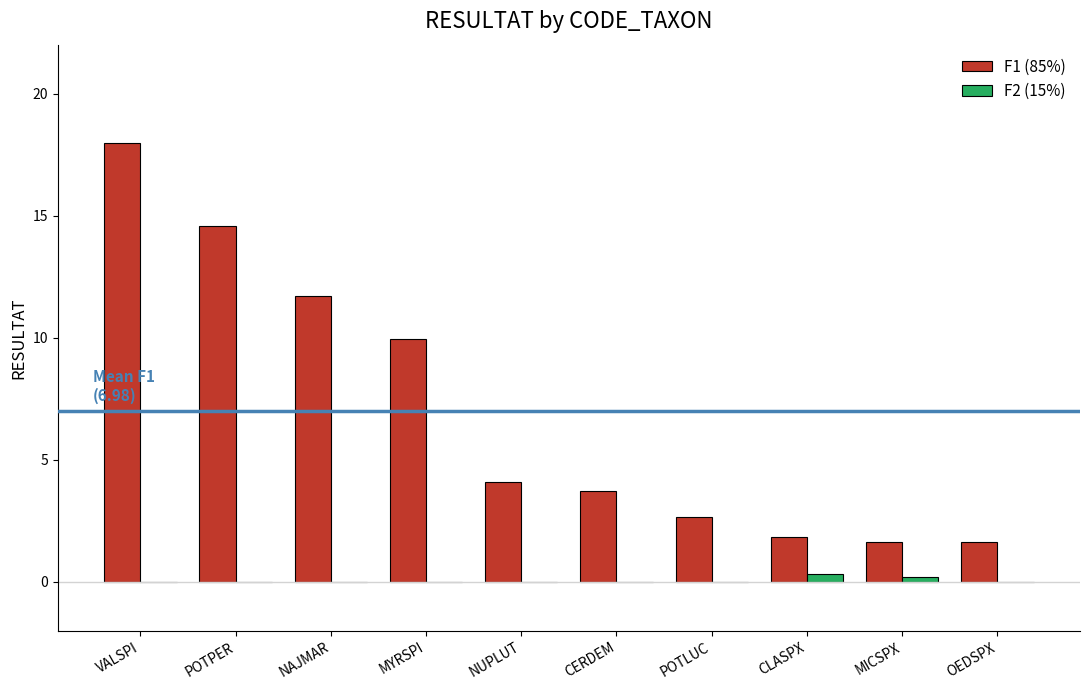

What is the highest value of the F1 (85%) series?

18.0